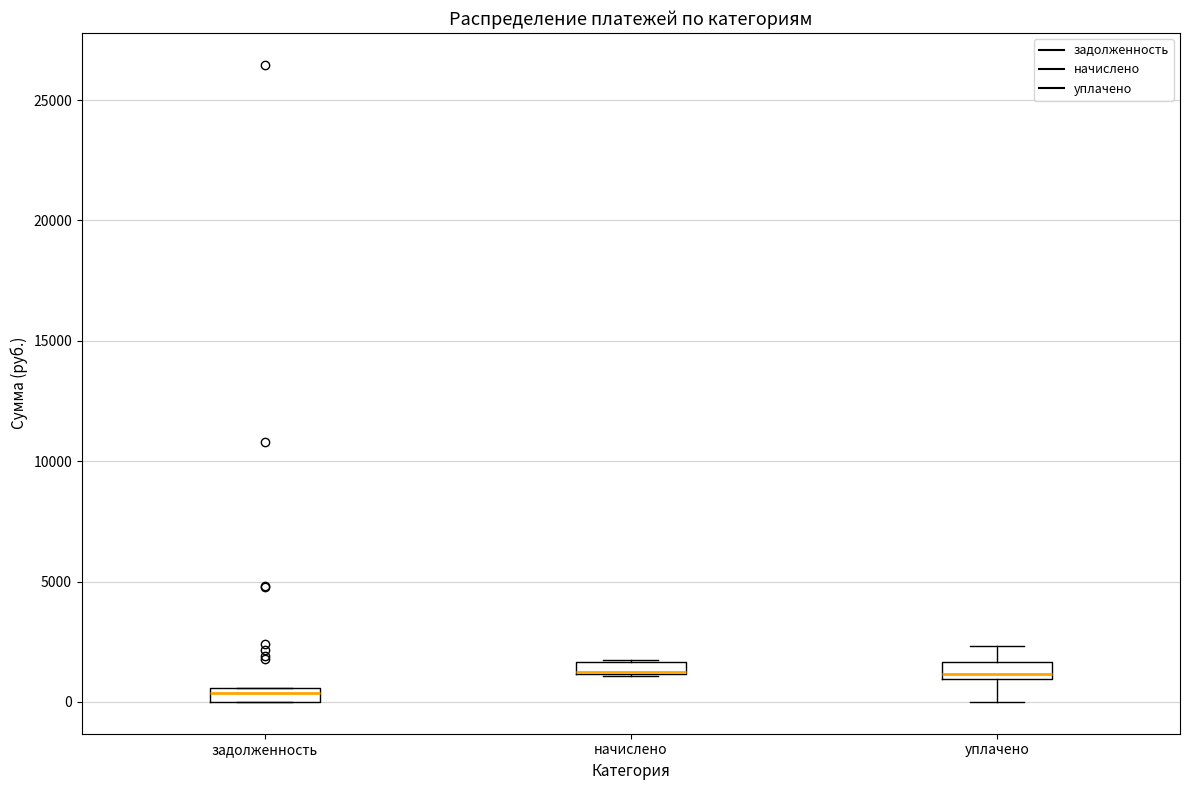

Where is the lower edge of the box for начислено on the y-axis? The values are not printed on the chart, so give them approximately, as read against the axis.

1000